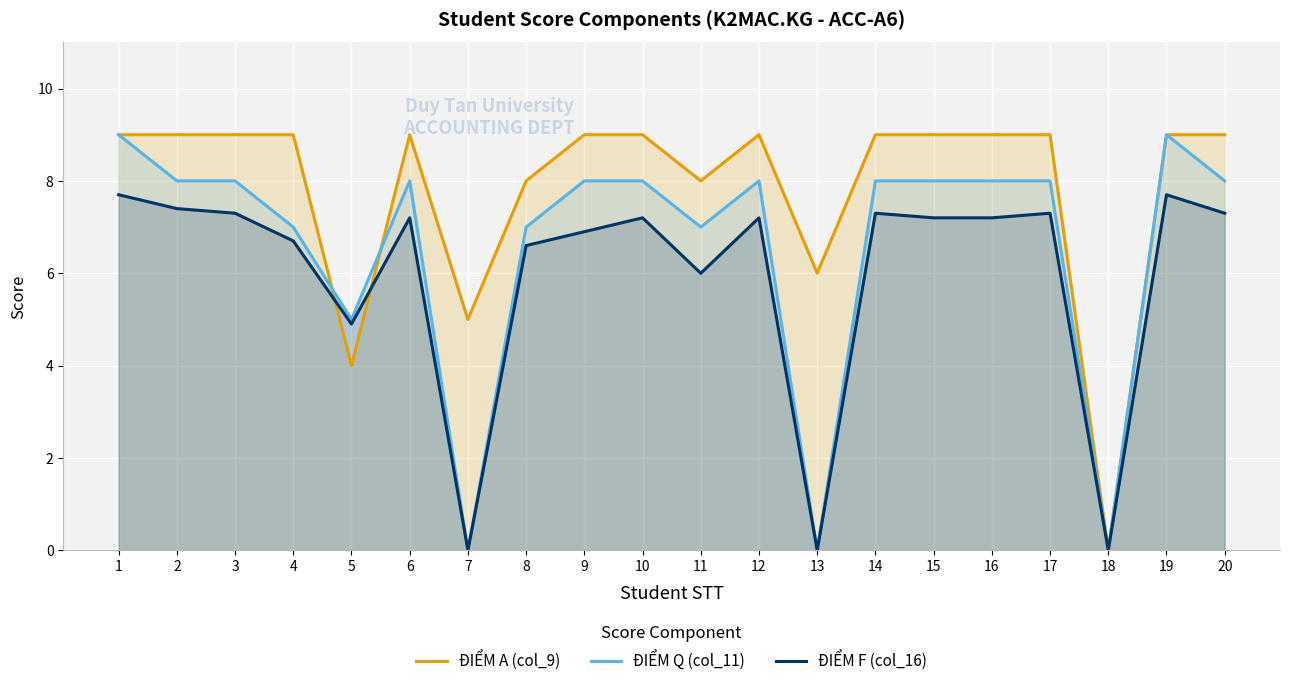

True or false: ĐIỂM A (col_9) has a value of 6.0 at 13.

True